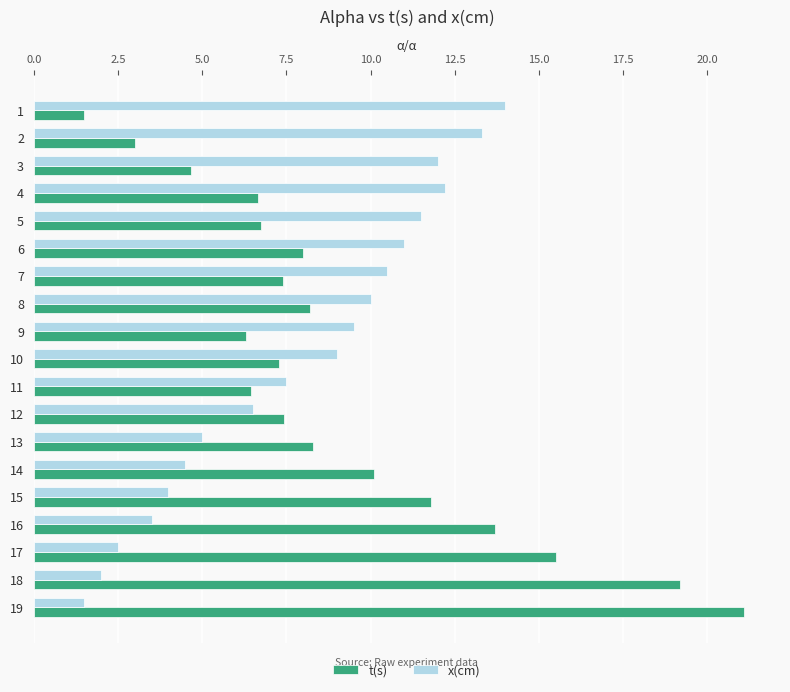

Which category has the highest value across all series?

19